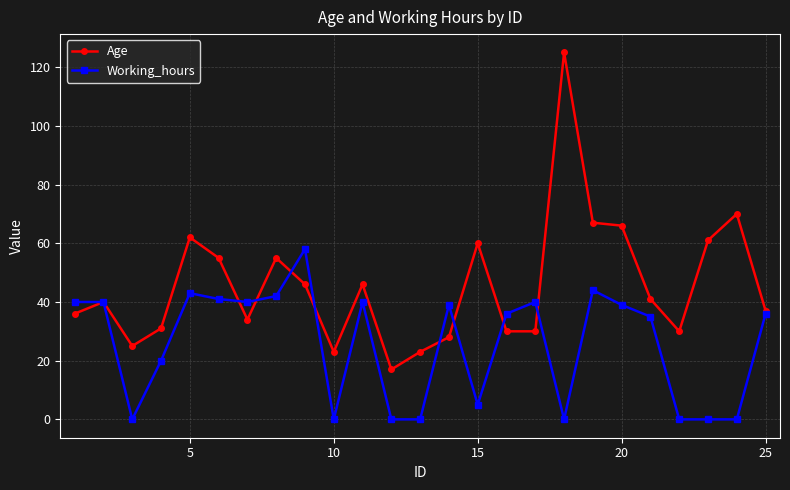

Rank the series by their maximum value, from highest to lowest.

Age, Working_hours